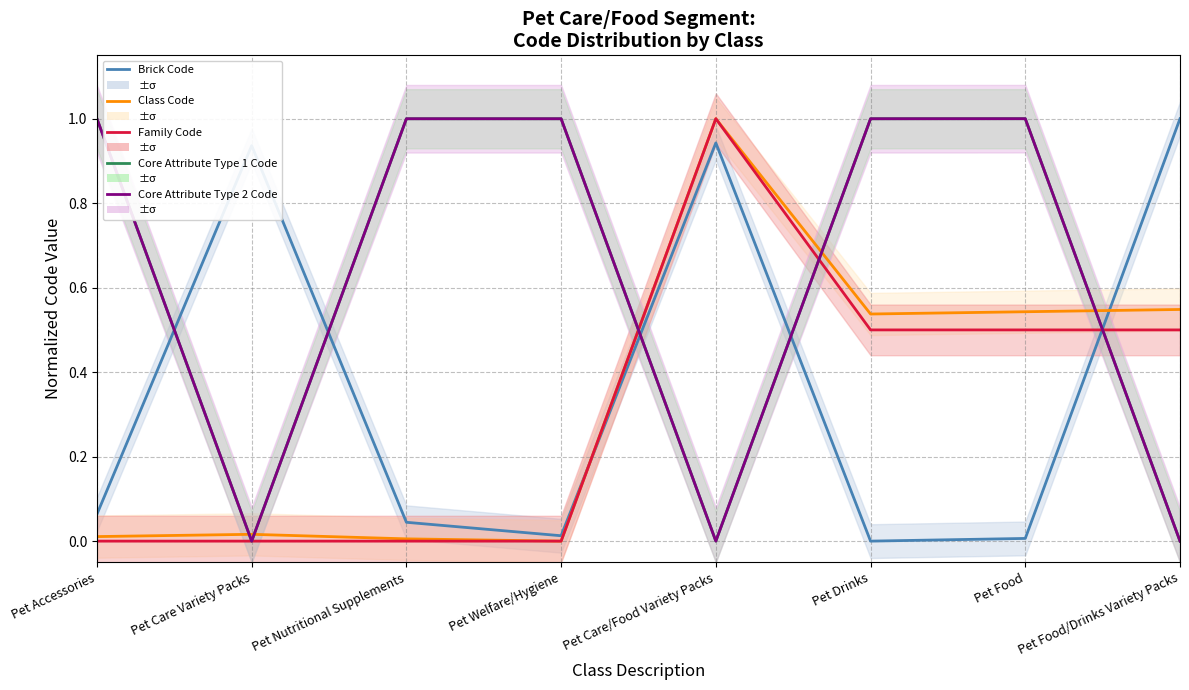

What are all the series names shown in the legend?

Brick Code, Class Code, Family Code, Core Attribute Type 1 Code, Core Attribute Type 2 Code